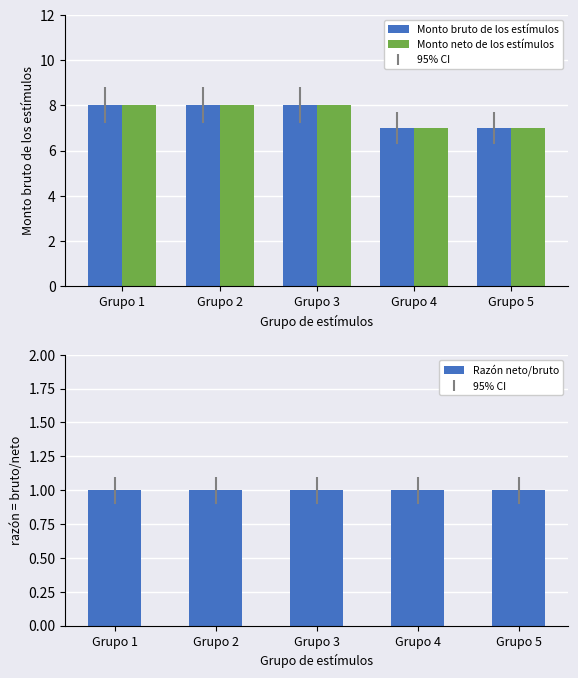

What is the maximum value shown in the chart?

8